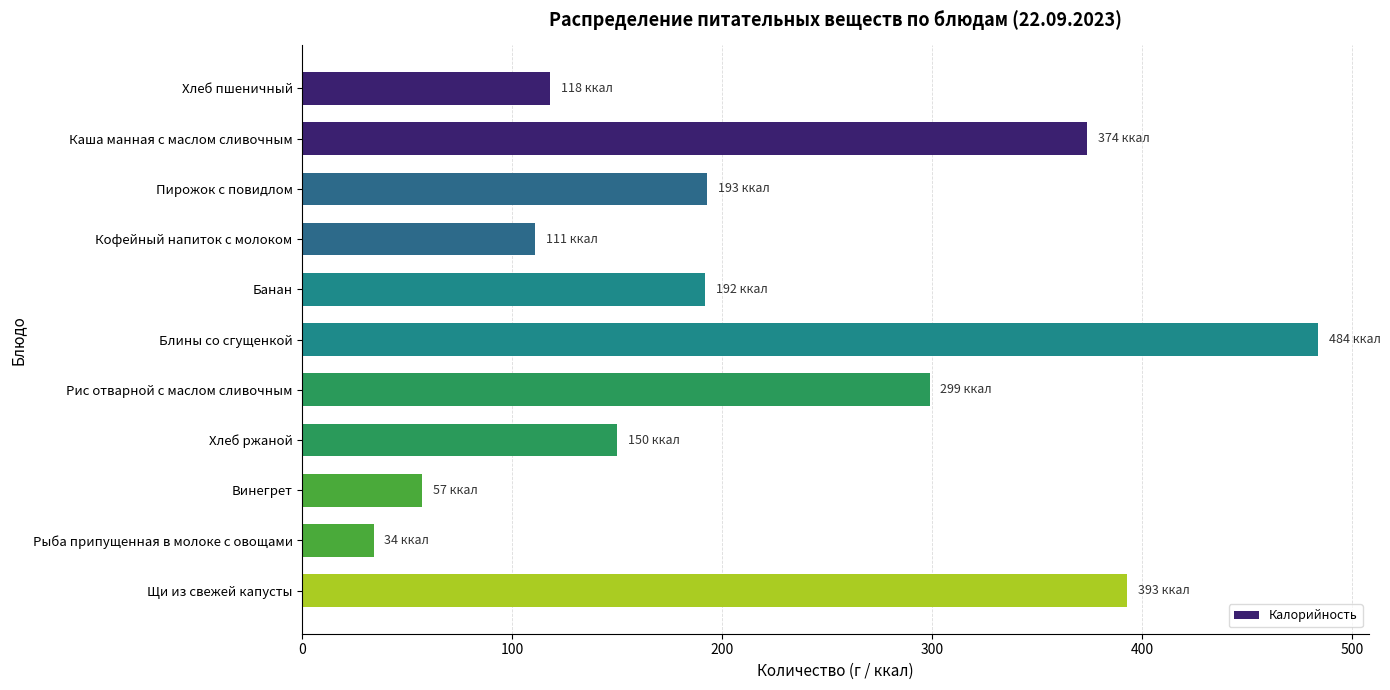

At which label is the value closest to 259?

Рис отварной с маслом сливочным